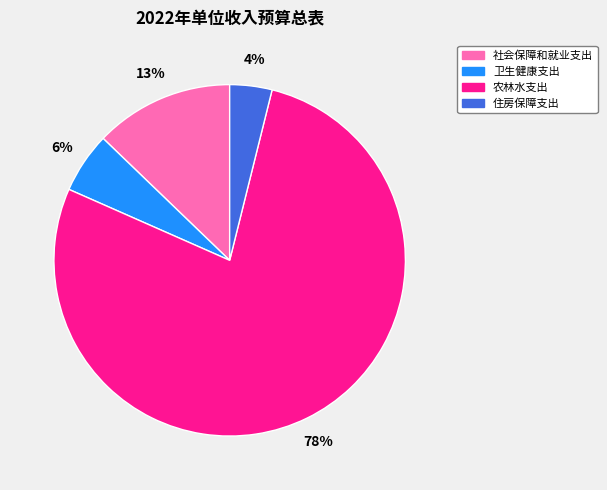

Which category accounts for the majority?

农林水支出